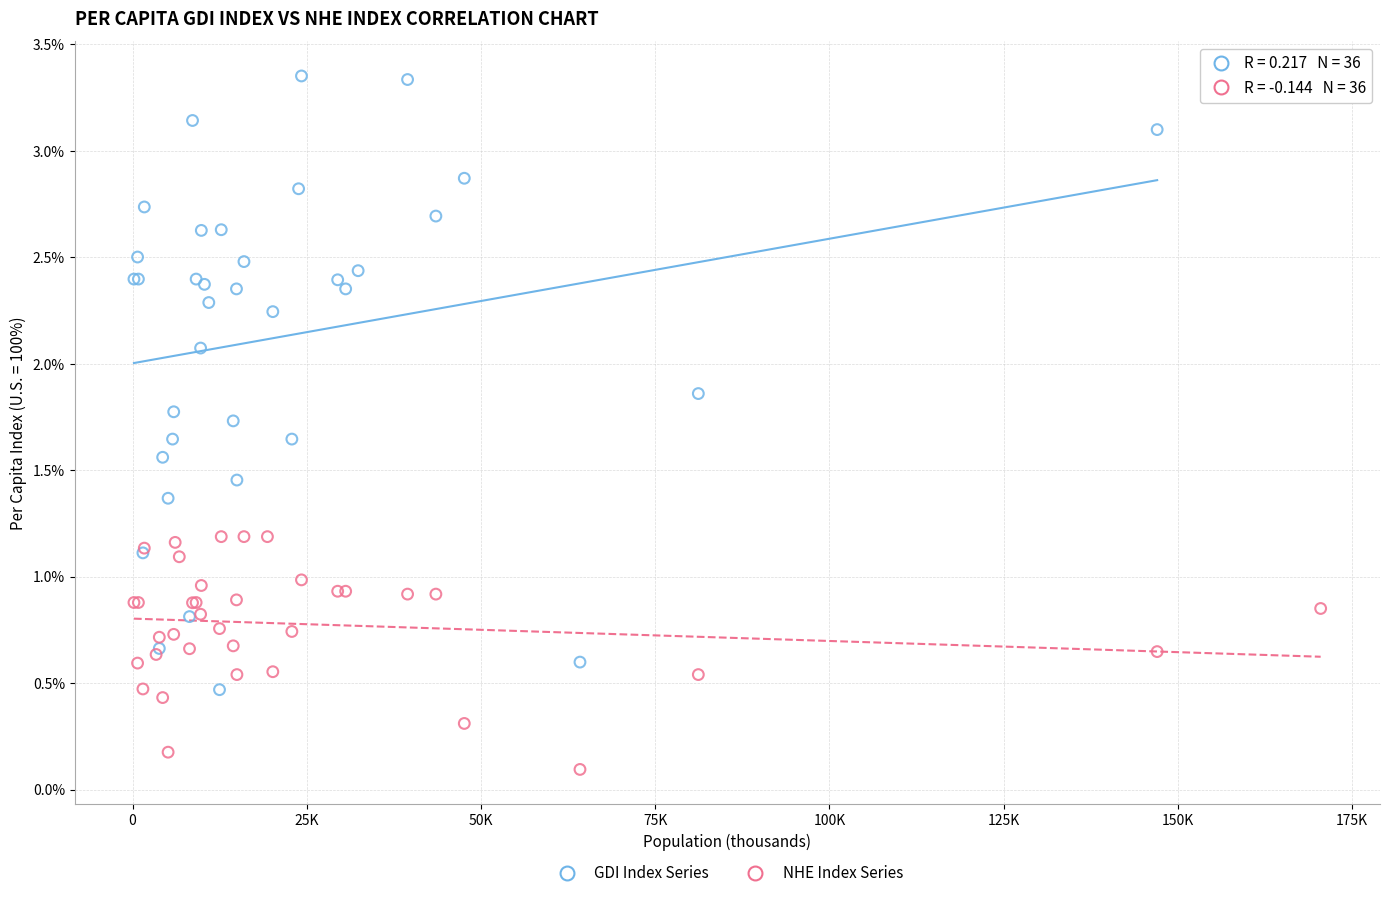

Which series reaches the maximum Y coordinate?

GDI Index Series